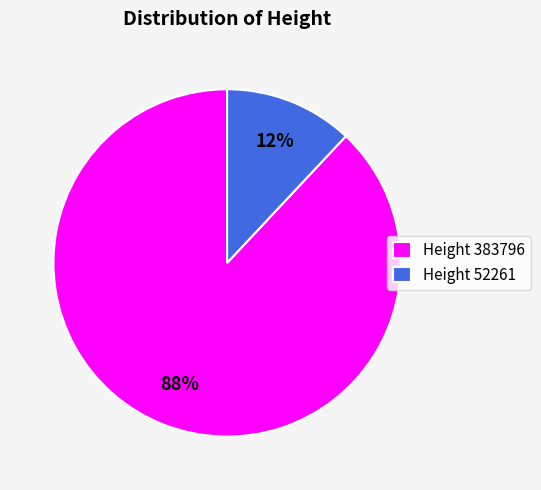

What percentage is the Height 383796 slice, to the nearest percent?

88%